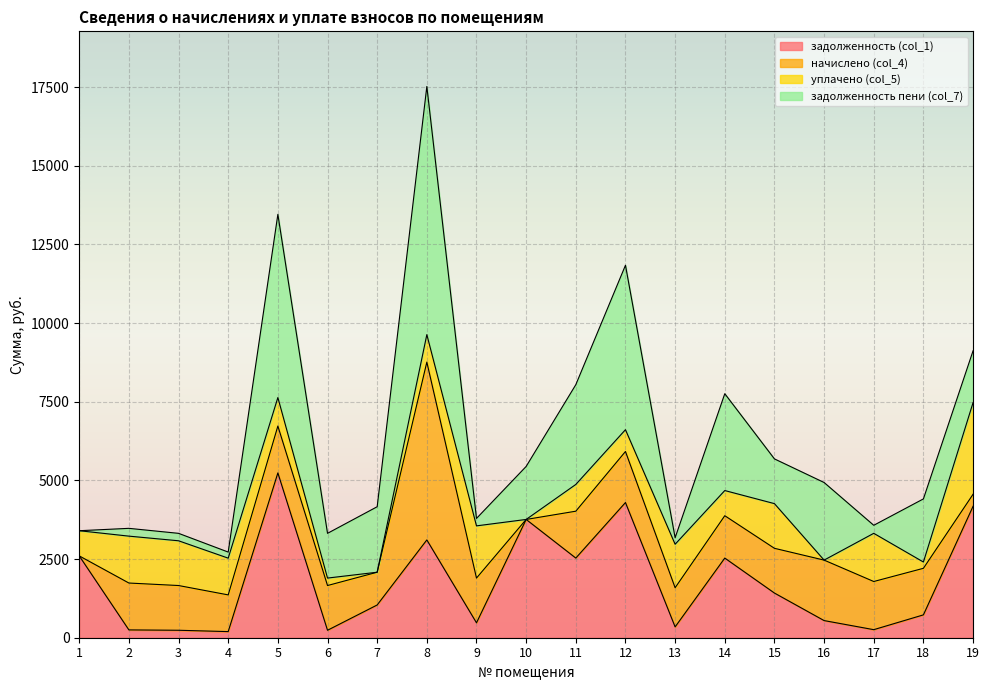

The value of задолженность (col_1) at 18 is 389.1. True or false?

False